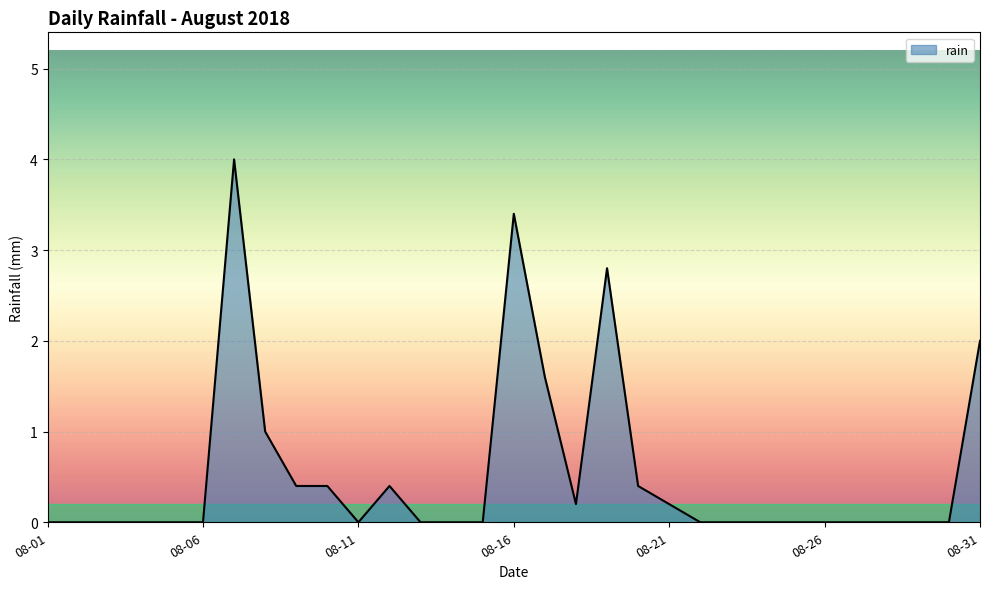

Reading right to left, what are all the values shown in this chart?

2.0	0.0	0.0	0.0	0.0	0.0	0.0	0.0	0.0	0.0	0.2	0.4	2.8	0.2	1.6	3.4	0.0	0.0	0.0	0.4	0.0	0.4	0.4	1.0	4.0	0.0	0.0	0.0	0.0	0.0	0.0